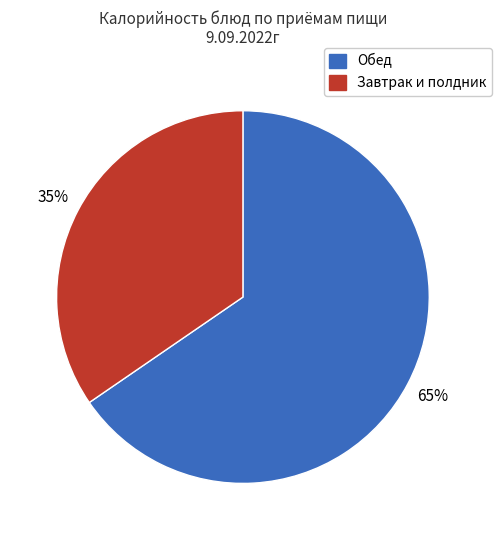

Does any single category account for the majority?

Yes